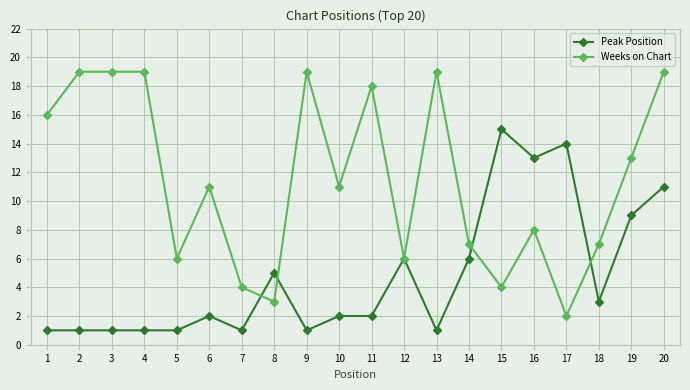

Is it true that Weeks on Chart equals 10 at 2?

False